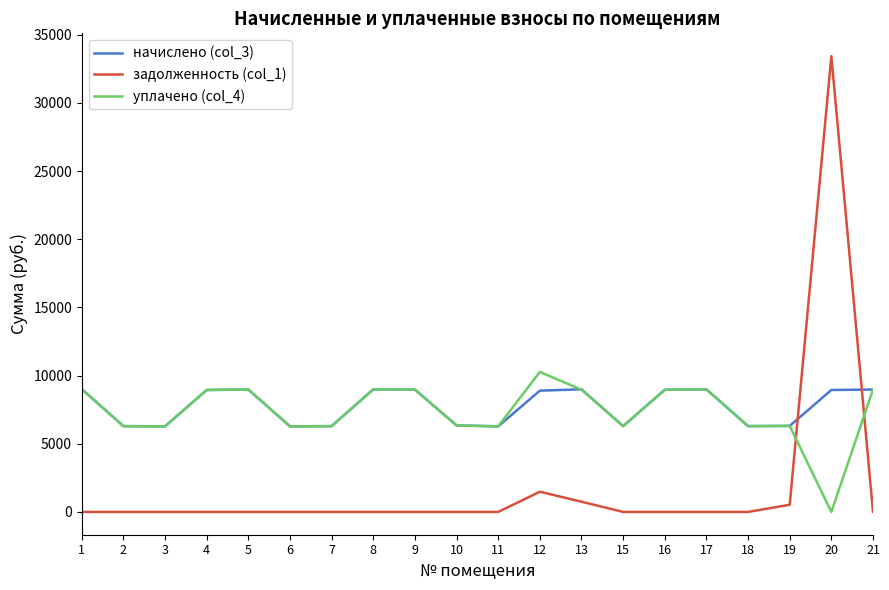

Between which two adjacent categories do задолженность (col_1) and начислено (col_3) first intersect?

19 and 20